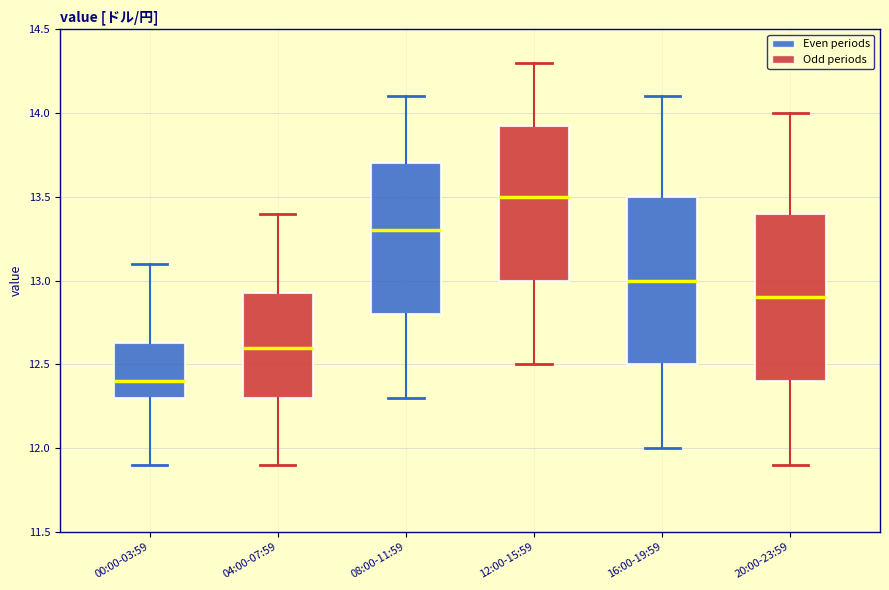

Reading left to right, transcribe this box plot: for each box, give where its median line is, the range the box spans, and where its two whiskers end, as read against the y-axis. The values are not printed on the chart, so give them approximately, as read against the axis.

00:00-03:59: median 12.40, box 12.30 to 12.65, whiskers 11.90 to 13.10
04:00-07:59: median 12.60, box 12.30 to 12.95, whiskers 11.90 to 13.40
08:00-11:59: median 13.30, box 12.80 to 13.70, whiskers 12.30 to 14.10
12:00-15:59: median 13.50, box 13.00 to 13.95, whiskers 12.50 to 14.30
16:00-19:59: median 13.00, box 12.50 to 13.50, whiskers 12.00 to 14.10
20:00-23:59: median 12.90, box 12.40 to 13.40, whiskers 11.90 to 14.00